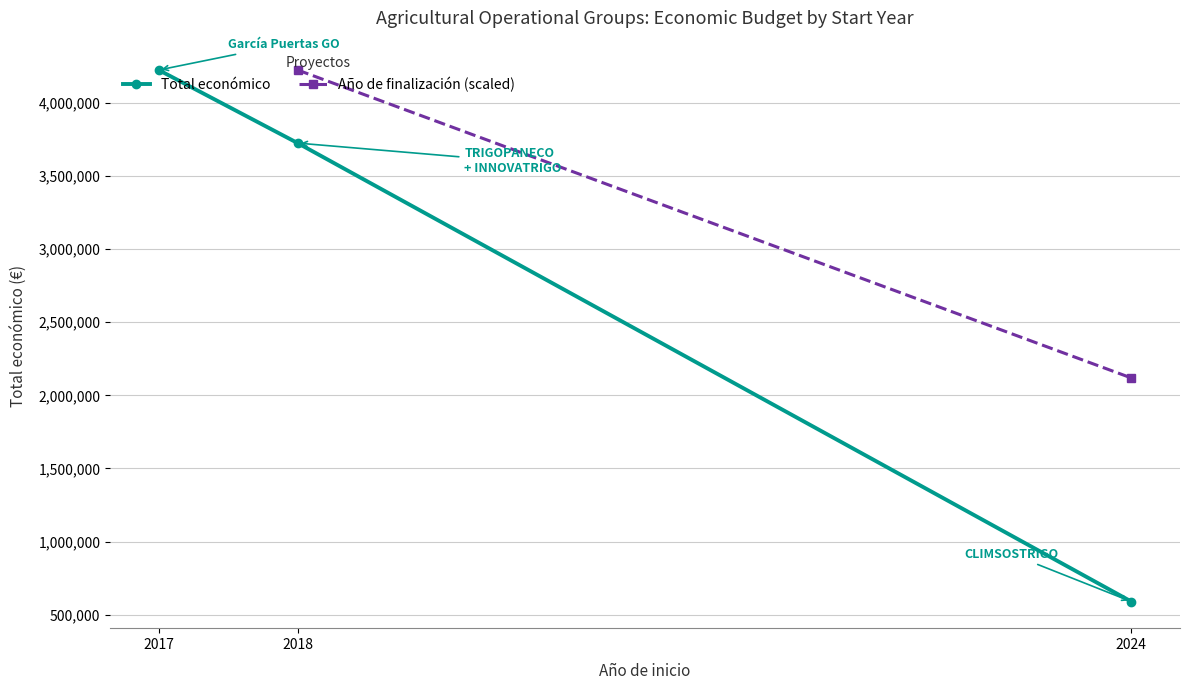

Is this an area chart (filled region under the line)?

No